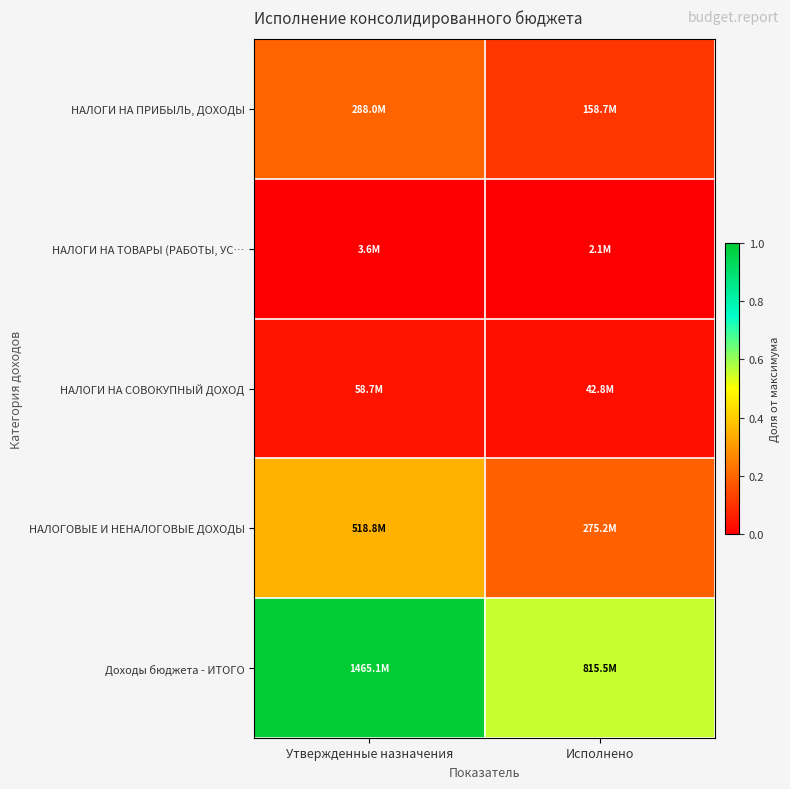

Reading left to right, extract all data points from this chart.

НАЛОГИ НА ПРИБЫЛЬ, ДОХОДЫ: Утвержденные назначения=0.2	Исполнено=0.1
НАЛОГИ НА ТОВАРЫ (РАБОТЫ, УС…: Утвержденные назначения=0.0	Исполнено=0.0
НАЛОГИ НА СОВОКУПНЫЙ ДОХОД: Утвержденные назначения=0.0	Исполнено=0.0
НАЛОГОВЫЕ И НЕНАЛОГОВЫЕ ДОХОДЫ: Утвержденные назначения=0.4	Исполнено=0.2
Доходы бюджета - ИТОГО: Утвержденные назначения=1.0	Исполнено=0.6